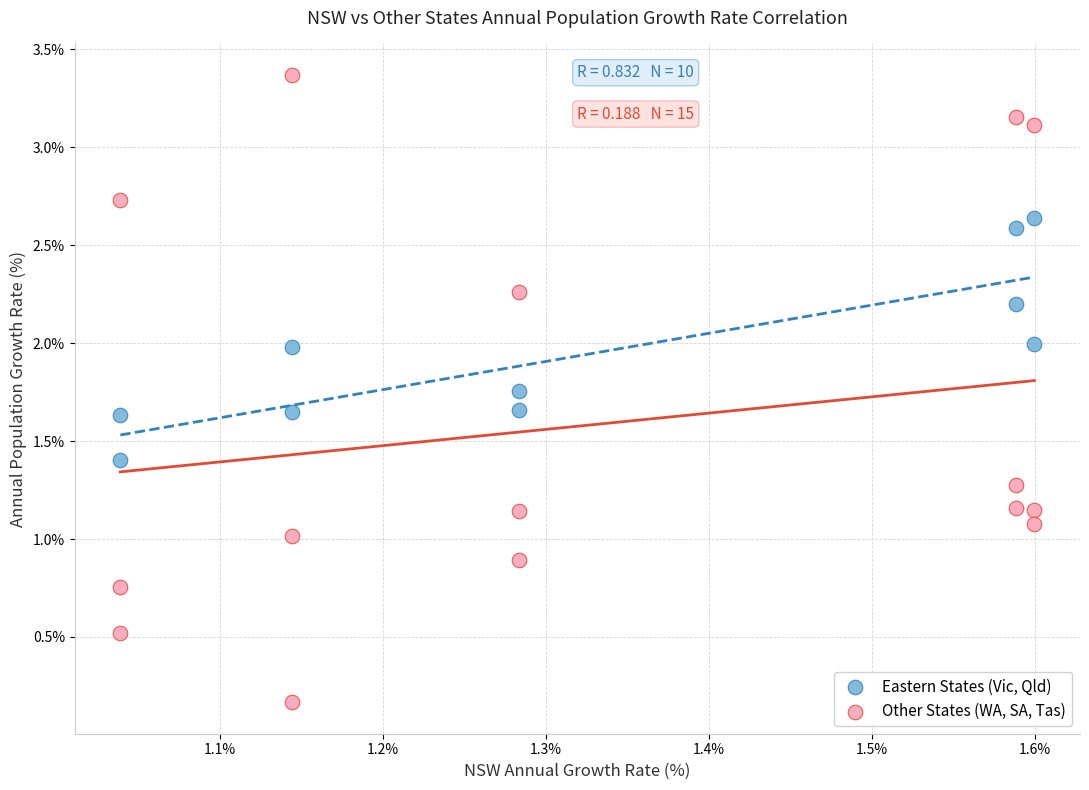

What are all the series names shown in the legend?

Eastern States (Vic, Qld), Other States (WA, SA, Tas)